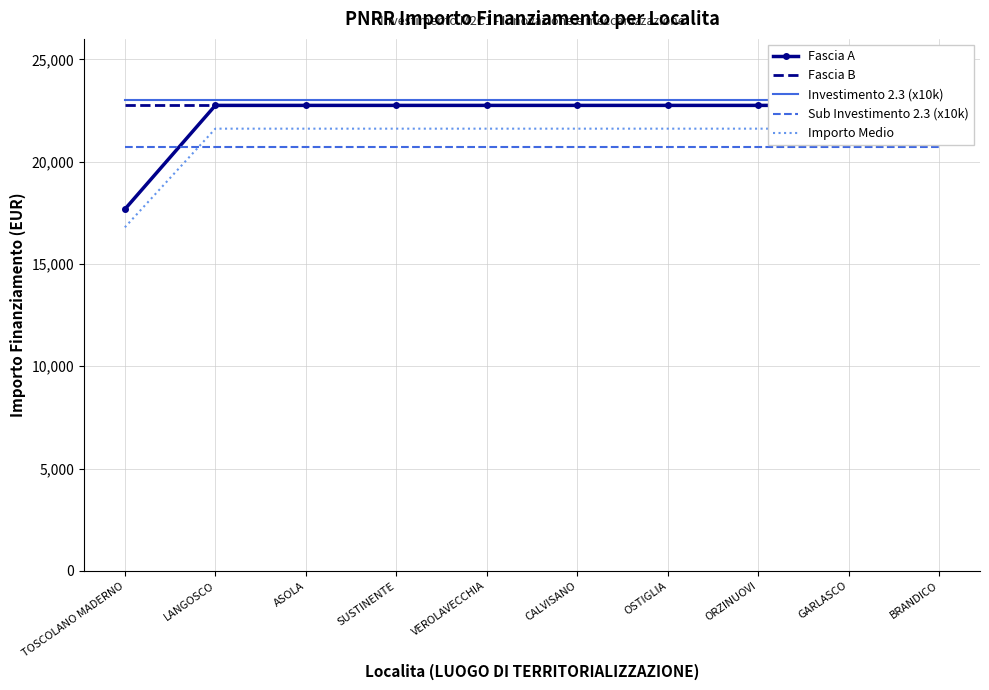

Reading left to right, transcribe all the data shown in this chart.

Fascia A: 17674.8	22750.0	22750.0	22750.0	22750.0	22750.0	22750.0	22750.0	22750.0	22750.0
Fascia B: 22750.0	22750.0	22750.0	22750.0	22750.0	22750.0	22750.0	22750.0	22750.0	22750.0
Investimento 2.3 (x10k): 23000.0	23000.0	23000.0	23000.0	23000.0	23000.0	23000.0	23000.0	23000.0	23000.0
Sub Investimento 2.3 (x10k): 20700.0	20700.0	20700.0	20700.0	20700.0	20700.0	20700.0	20700.0	20700.0	20700.0
Importo Medio: 16791.1	21612.5	21612.5	21612.5	21612.5	21612.5	21612.5	21612.5	21612.5	21612.5